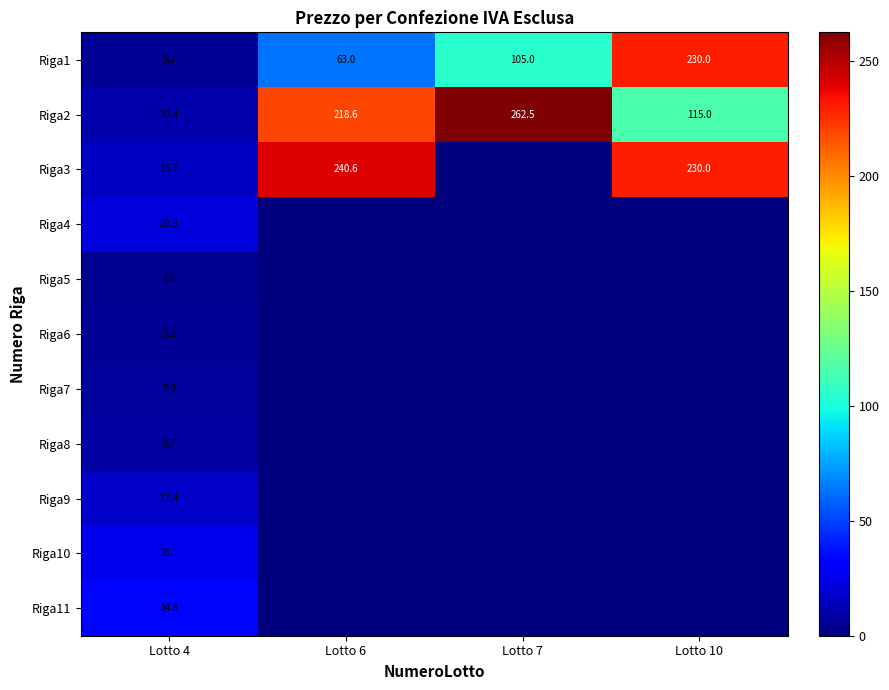

What is the sum of all Riga1 values?

403.2